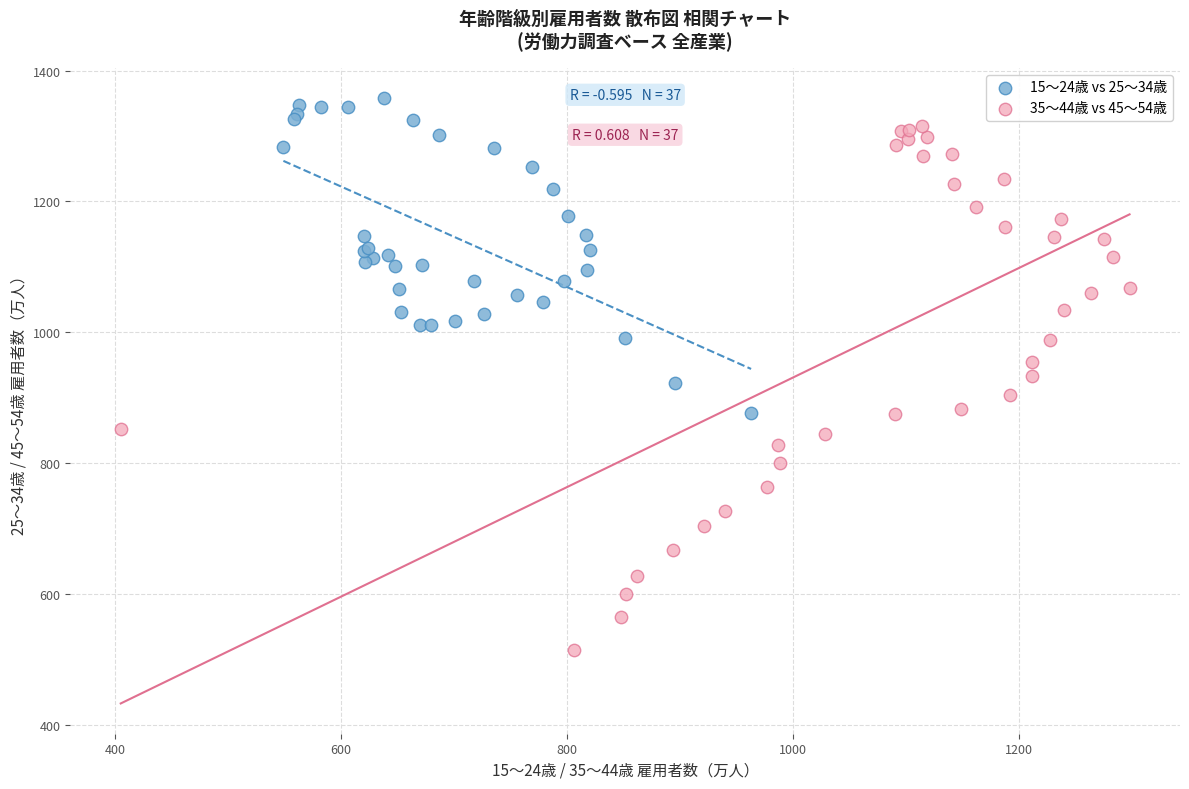

Which series has the largest Y range (max minus min)?

35～44歳 vs 45～54歳